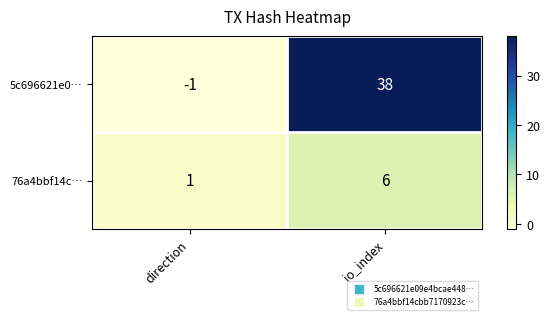

How many data points in 76a4bbf14c… are less than 6?

1